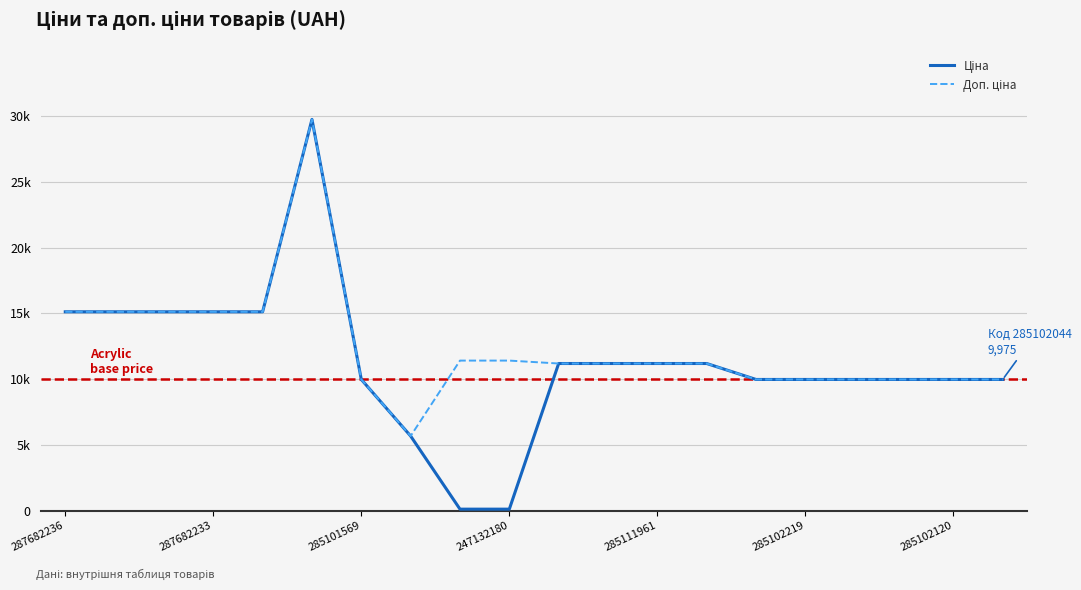

What is the average value of the Ціна series?

11291.3